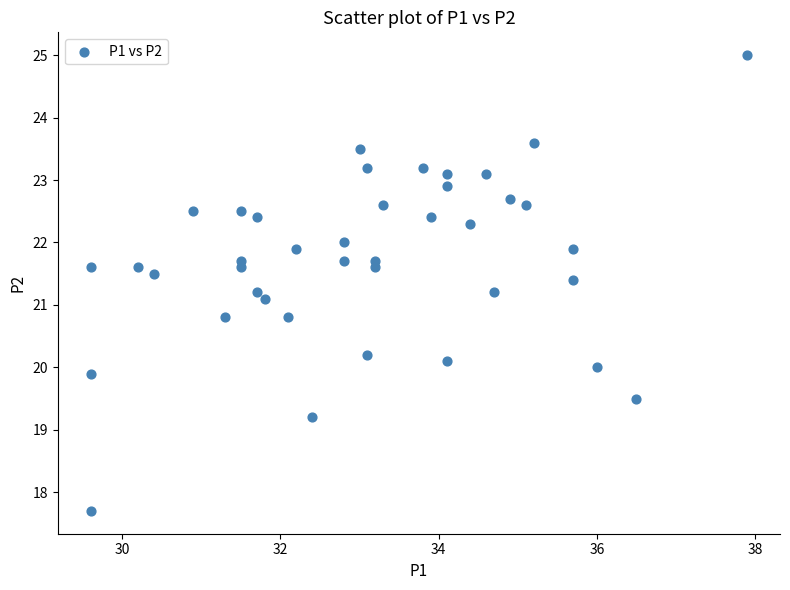

What Y value in the scatter plot is closest to 21?

21.1